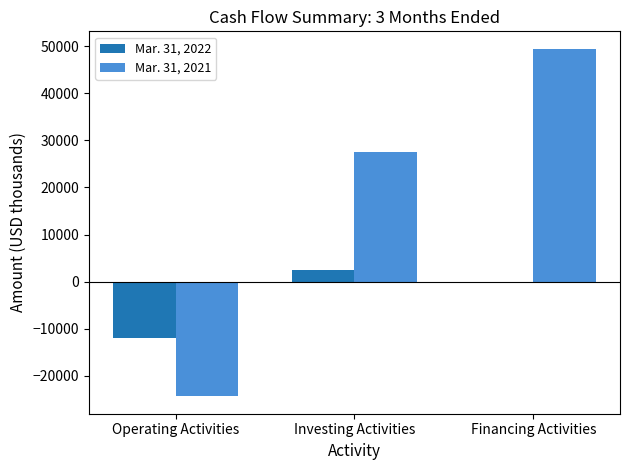

How many groups of bars are there?

3